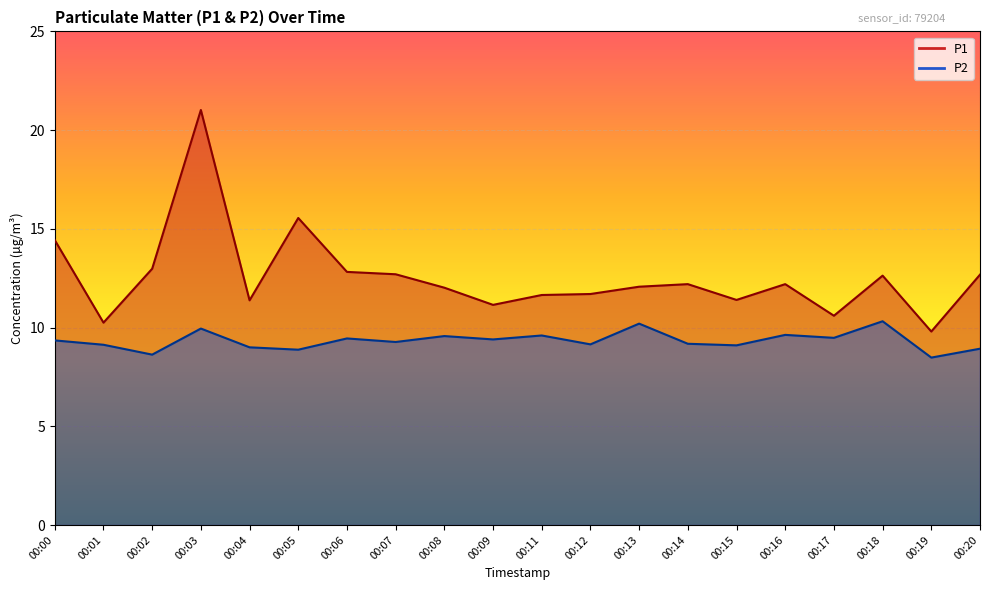

What is the sum of the P2 values at 00:14 and 00:11?

18.8